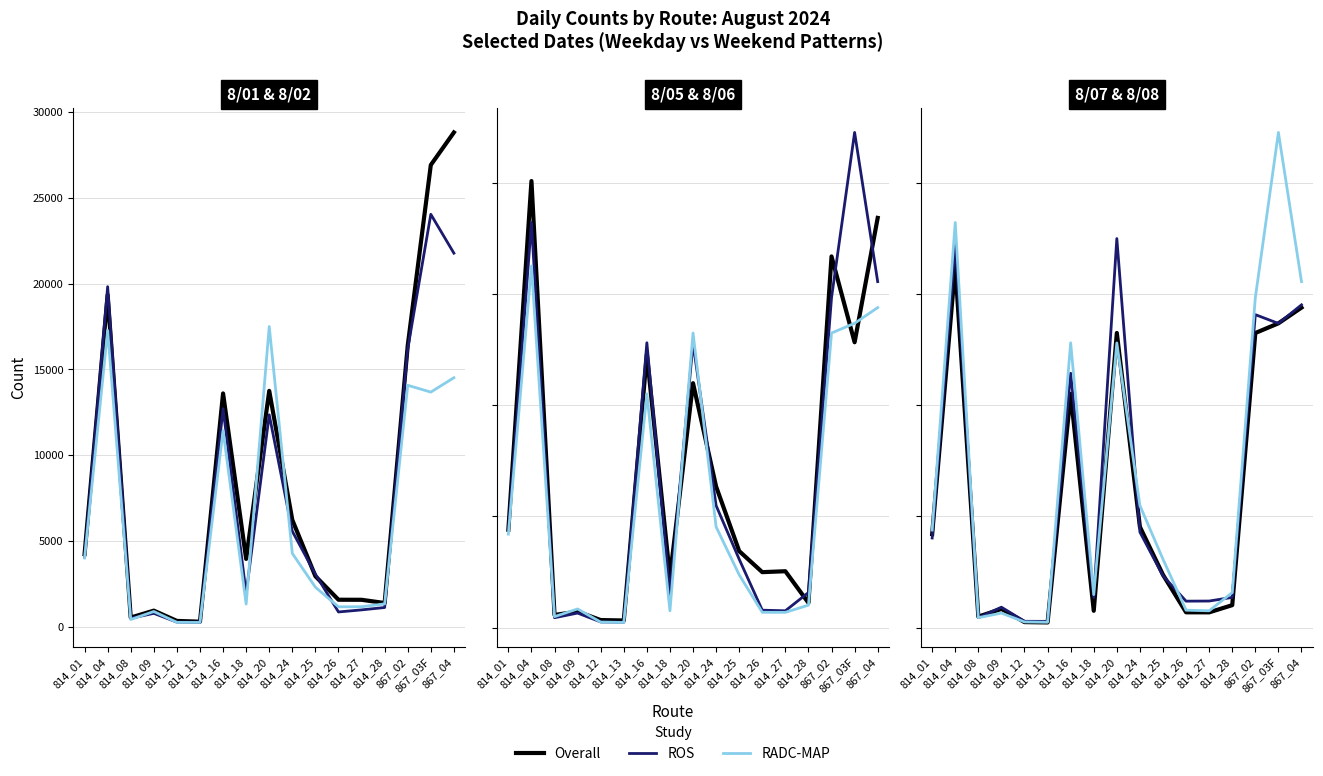

How many values in the ROS series are below 2327?

8